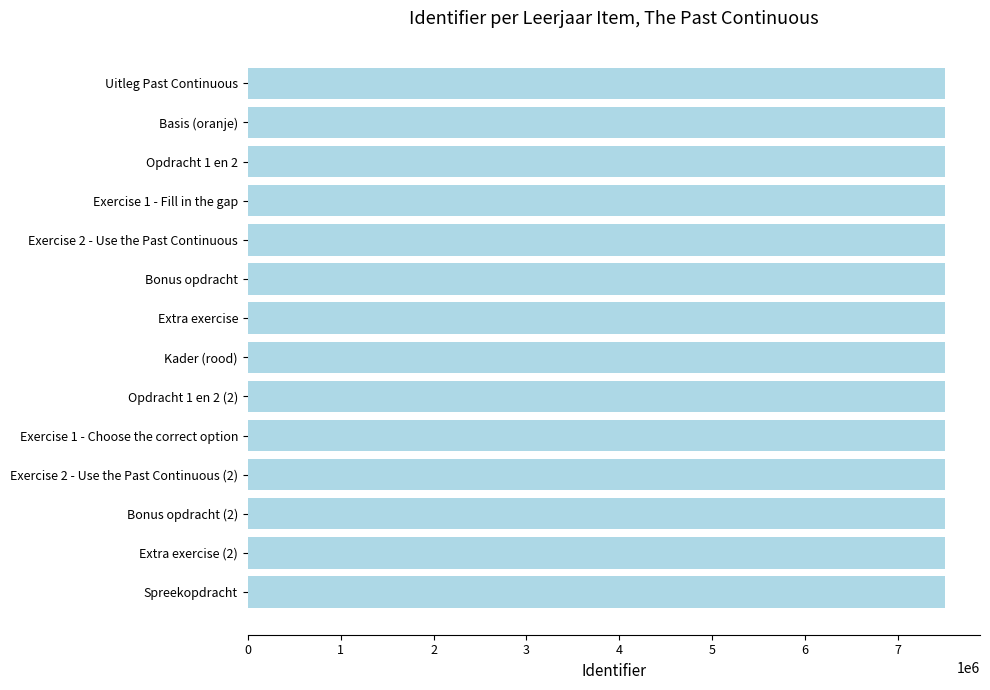

What is the sum of the values at Exercise 1 - Fill in the gap and Basis (oranje)?

15009717